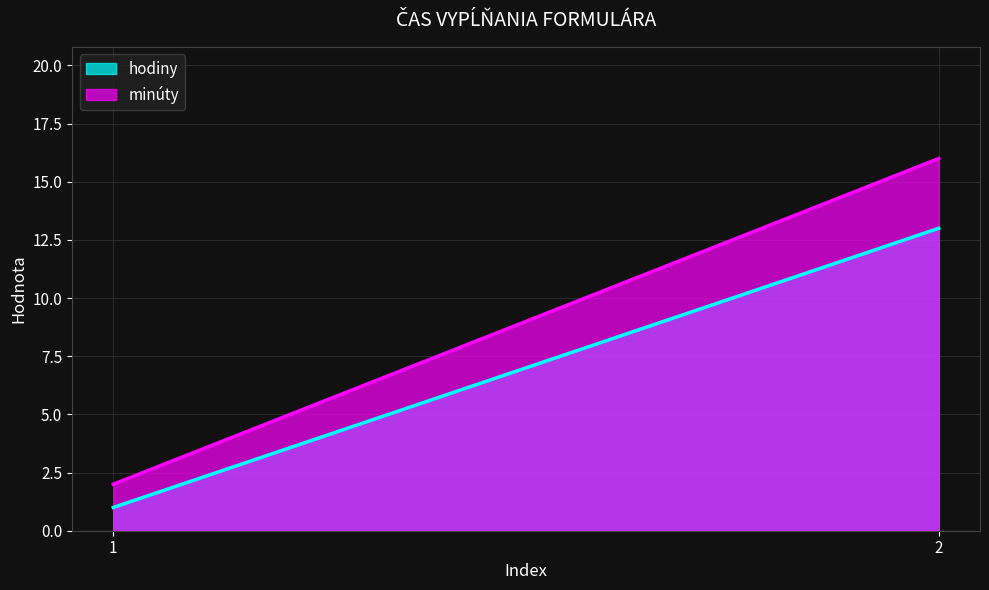

What is the value of the hodiny point at the 2nd from the left?

13